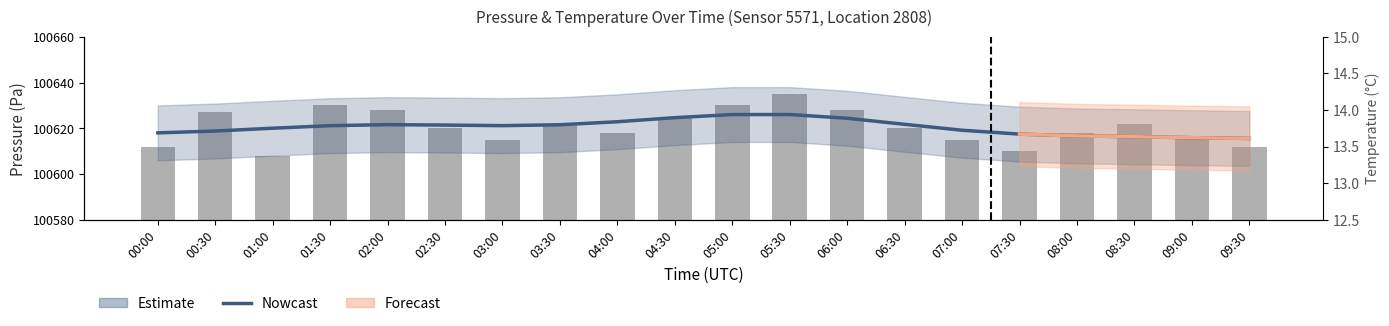

Where is Nowcast nearest to the value 100620?

01:00